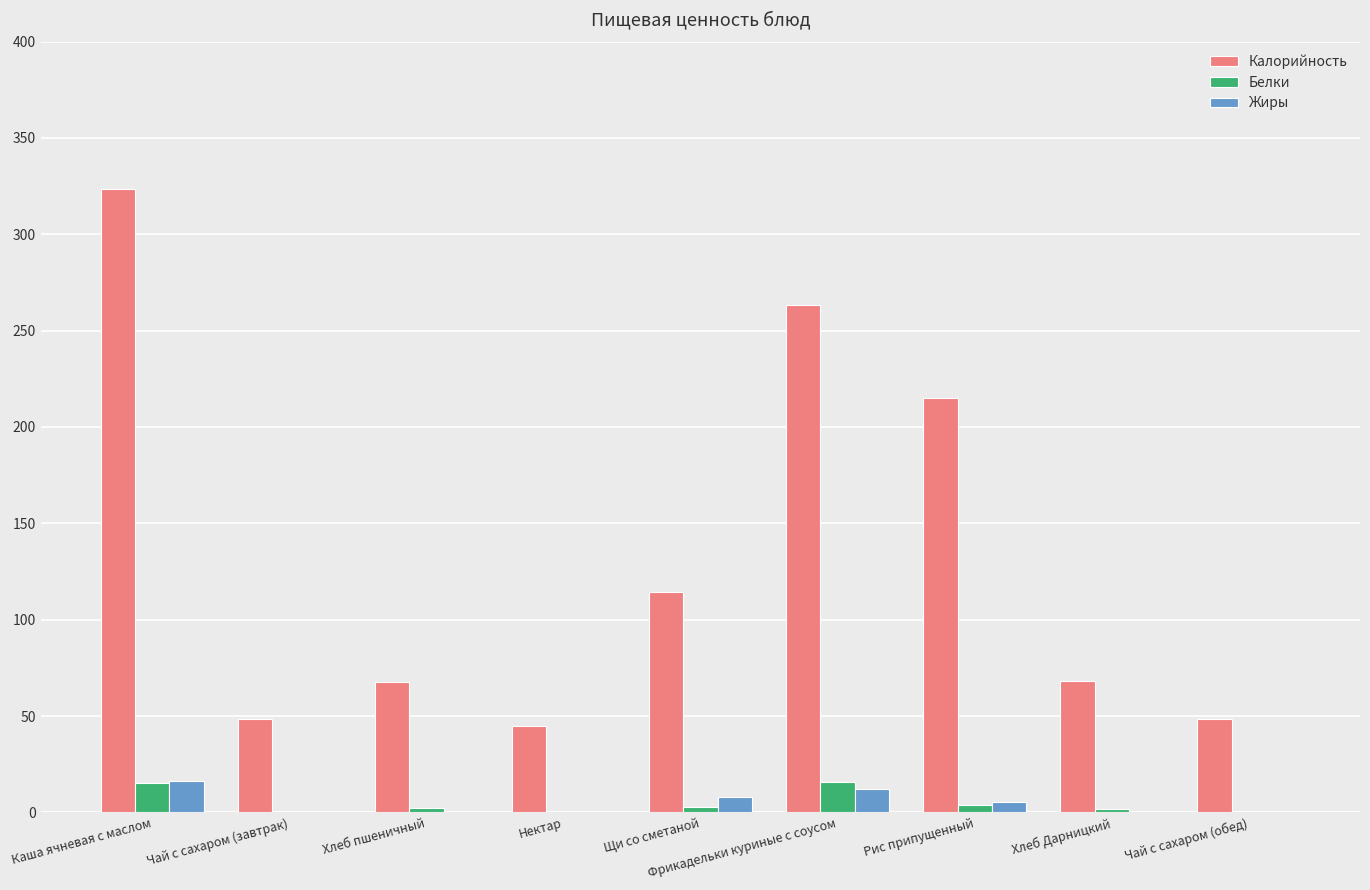

The value of Калорийность at Рис припущенный is 83.1. True or false?

False